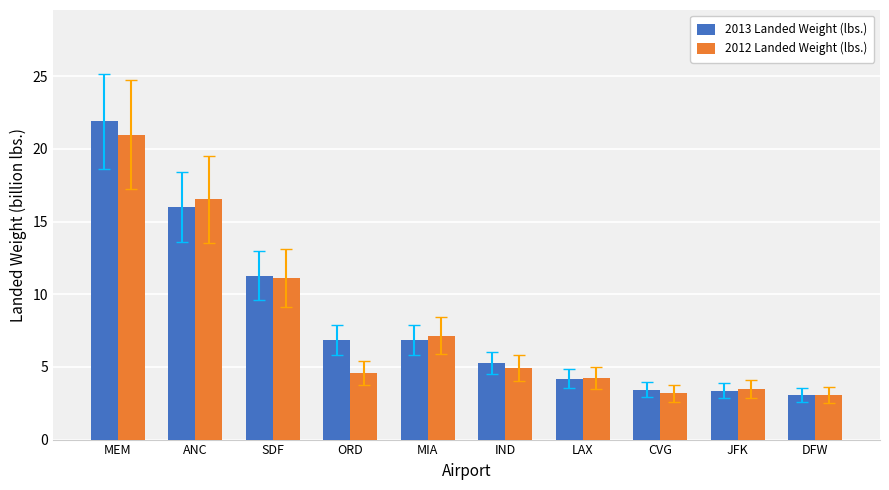

At which category is the sum across all series the highest?

MEM